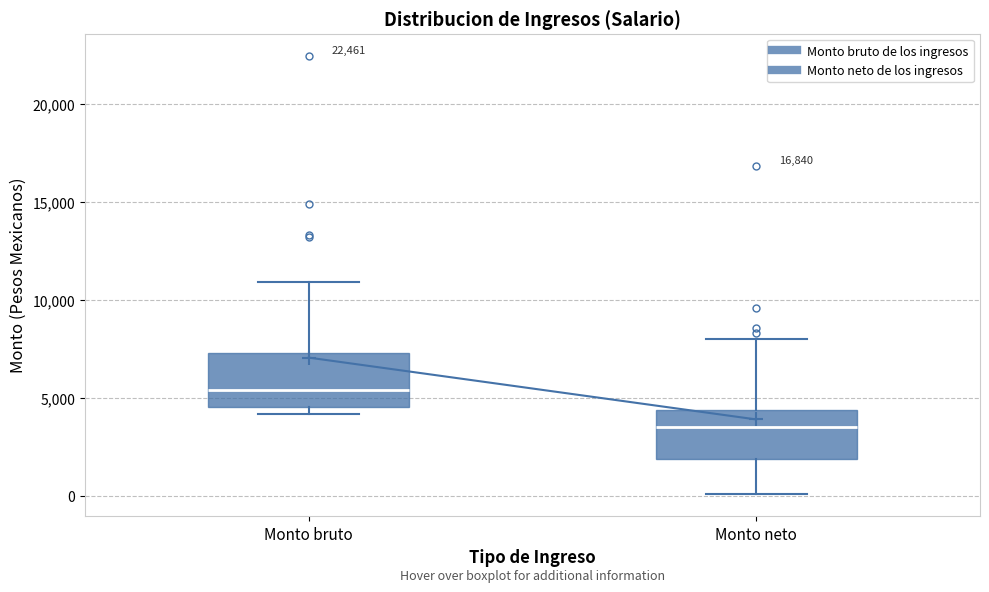

Where is the lower edge of the box for Monto bruto on the y-axis? The values are not printed on the chart, so give them approximately, as read against the axis.

4500